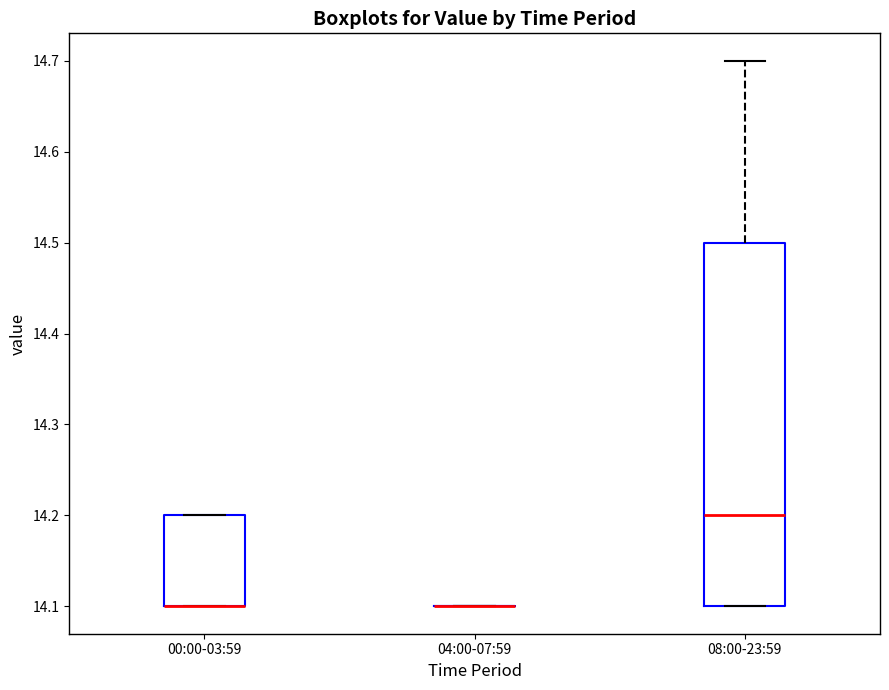

Where is the upper edge of the box for 08:00-23:59 on the y-axis? The values are not printed on the chart, so give them approximately, as read against the axis.

14.5